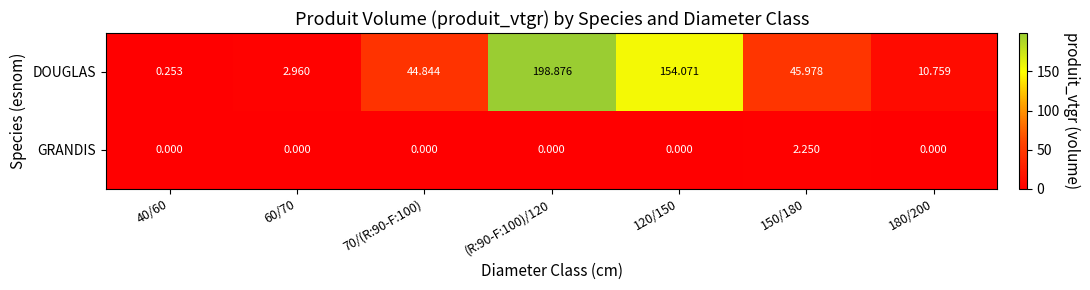

Is the value of DOUGLAS at (R:90-F:100)/120 greater than the value of GRANDIS at 150/180?

Yes